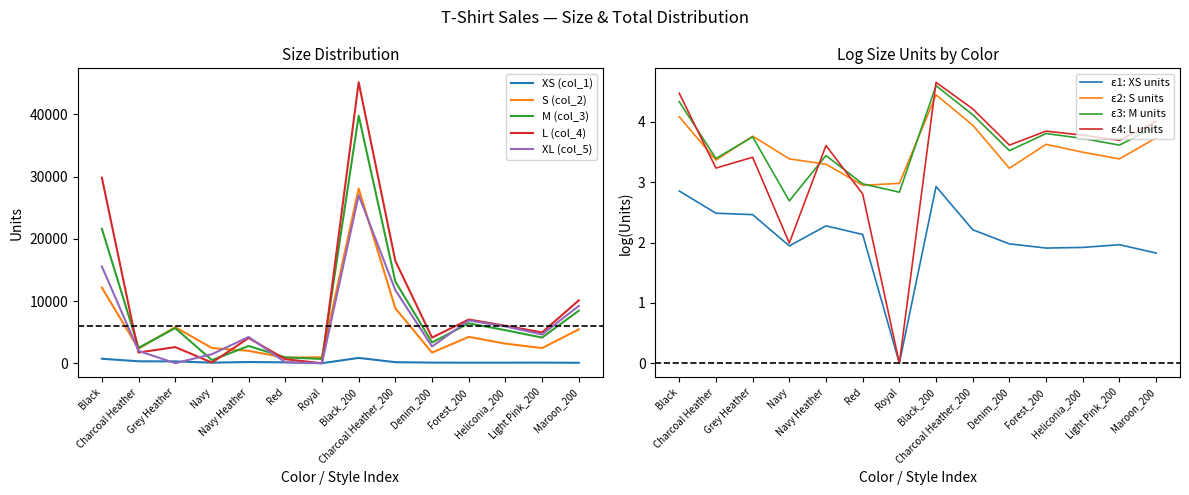

At which label is XL (col_5) closest to 13504?

Charcoal Heather_200